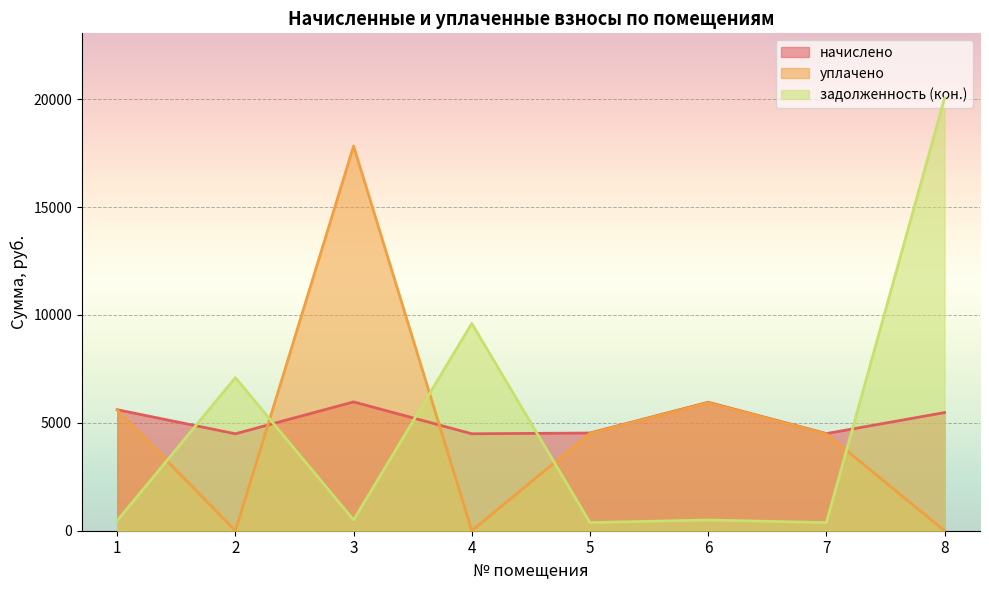

Which has a higher value, 2 or 3?

3